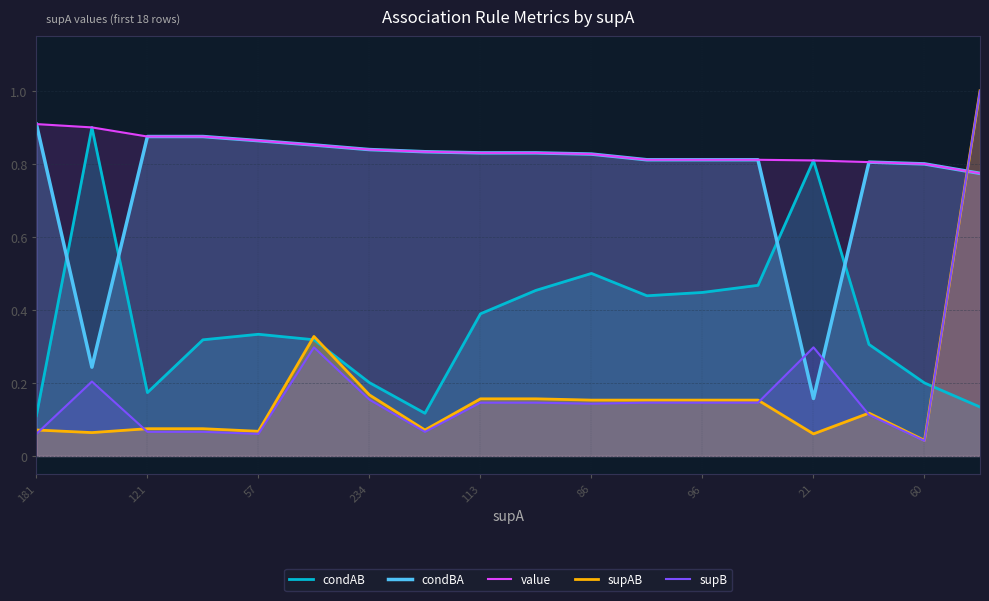

What is the maximum value shown in the chart?

1.0